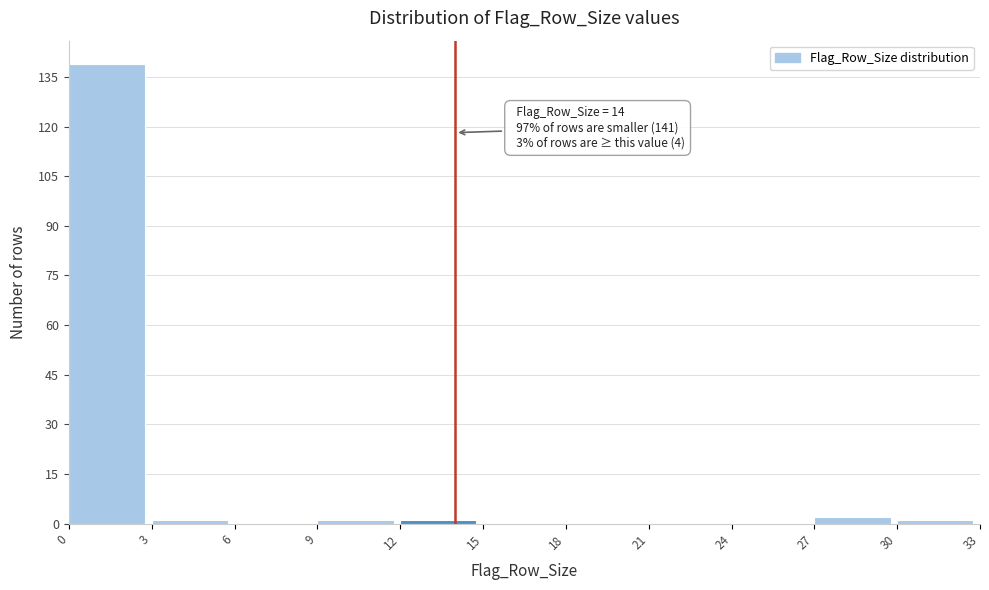

Over which range of the x-axis is the bar tallest?

0 to 3